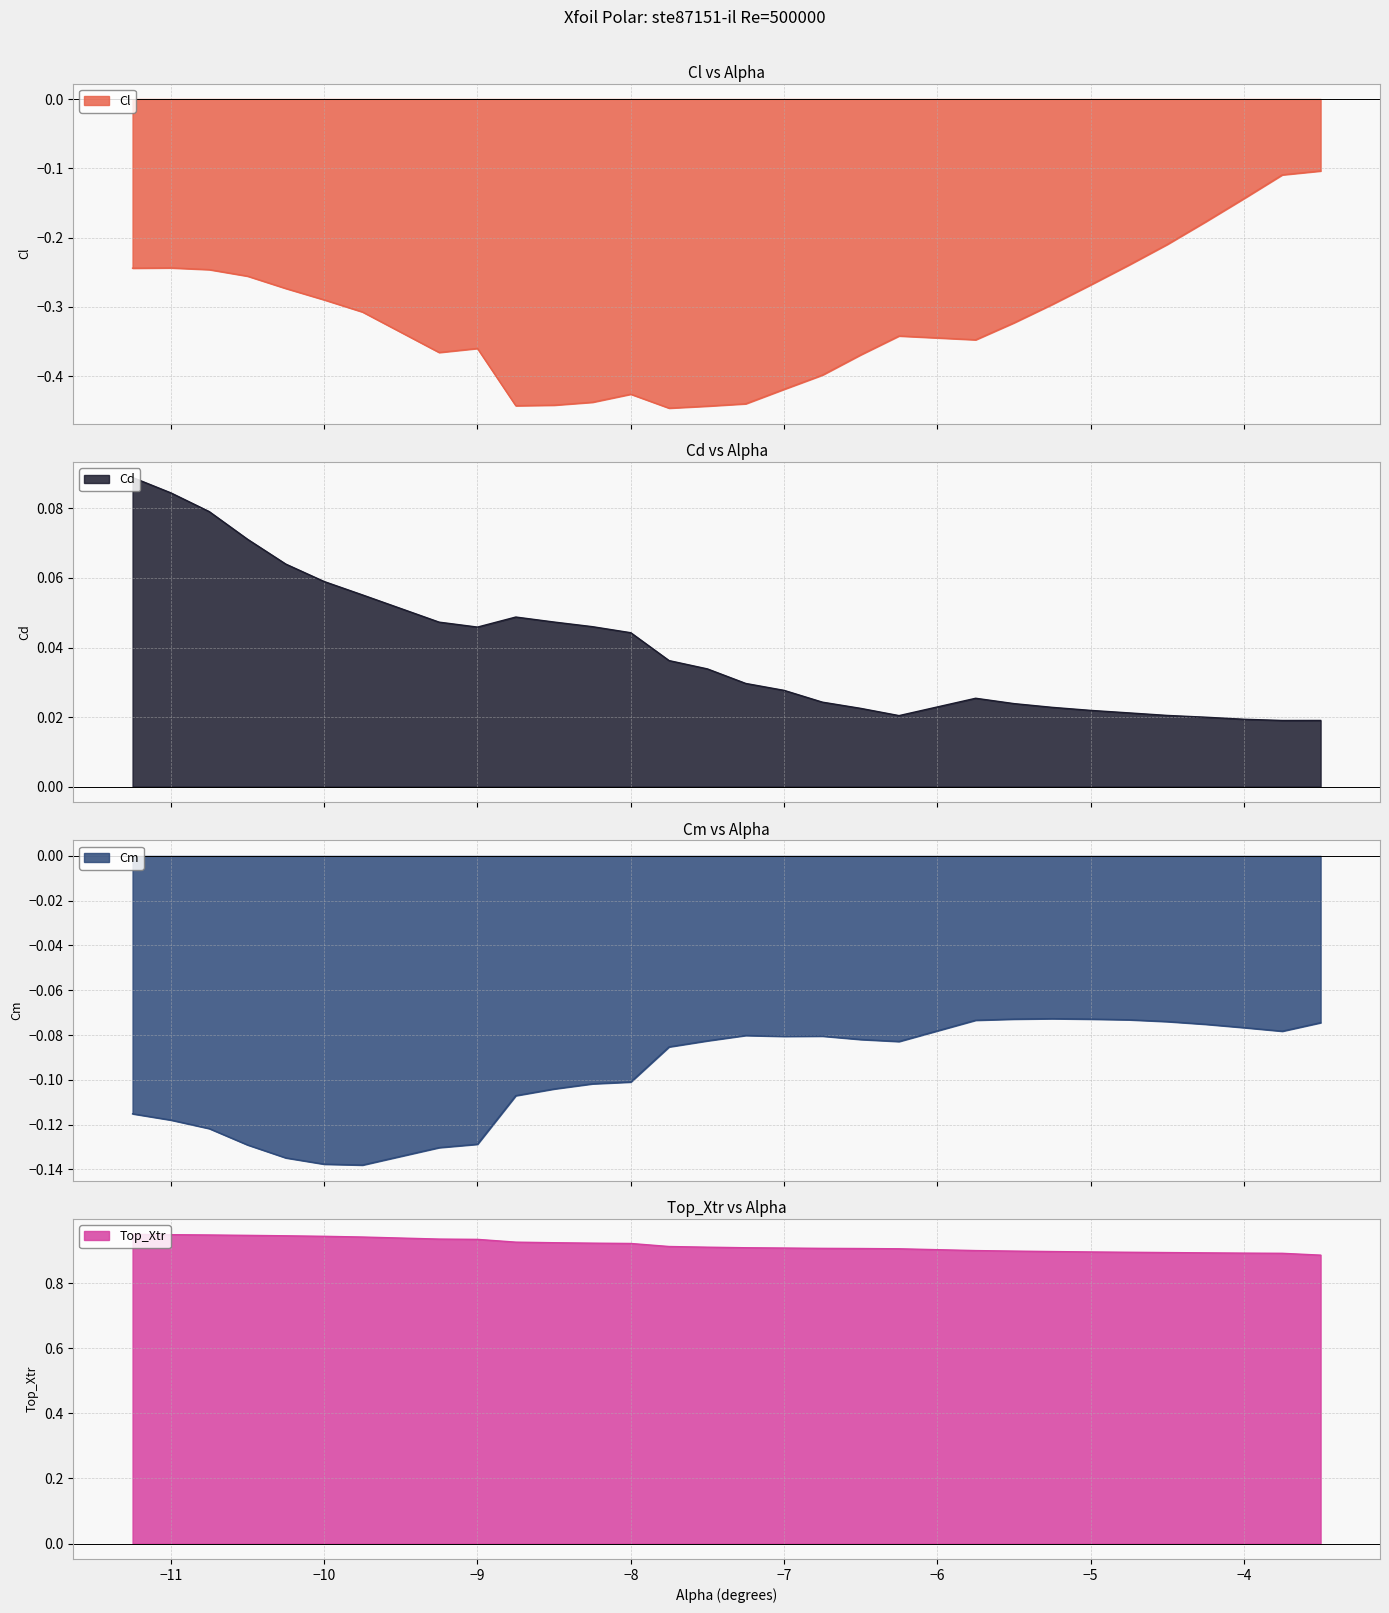

What is the sum of all Cl values?

-9.4